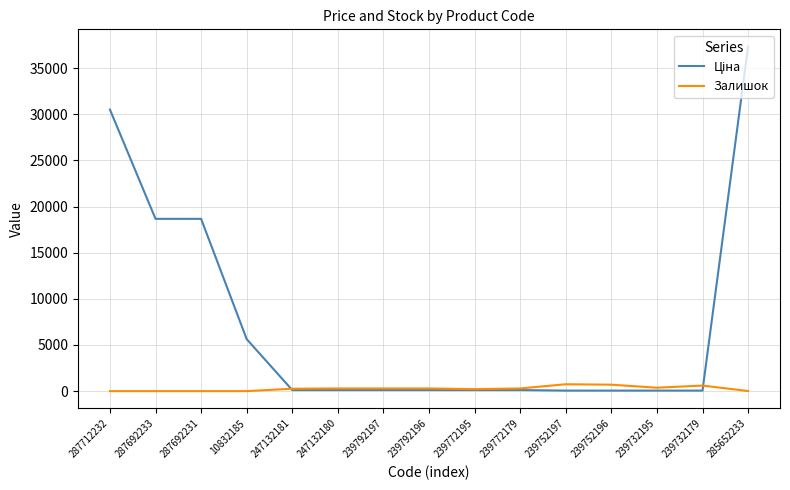

The Залишок series shows 289.0 at 239792197. True or false?

True